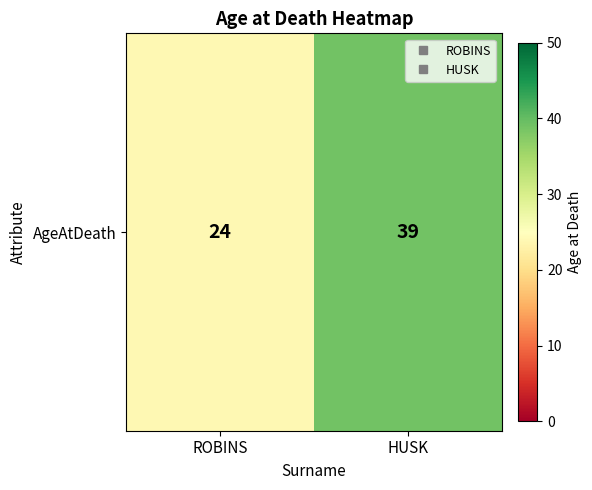

List the labels in order of value, largest first.

HUSK, ROBINS